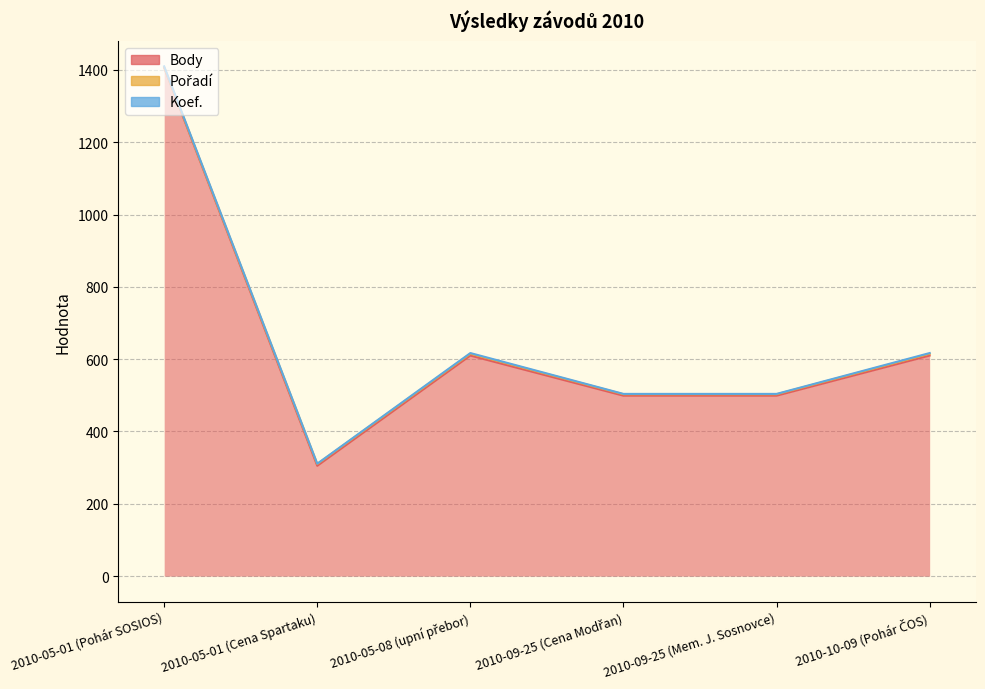

What position from the left is 2010-09-25 (Cena Modřan)?

4